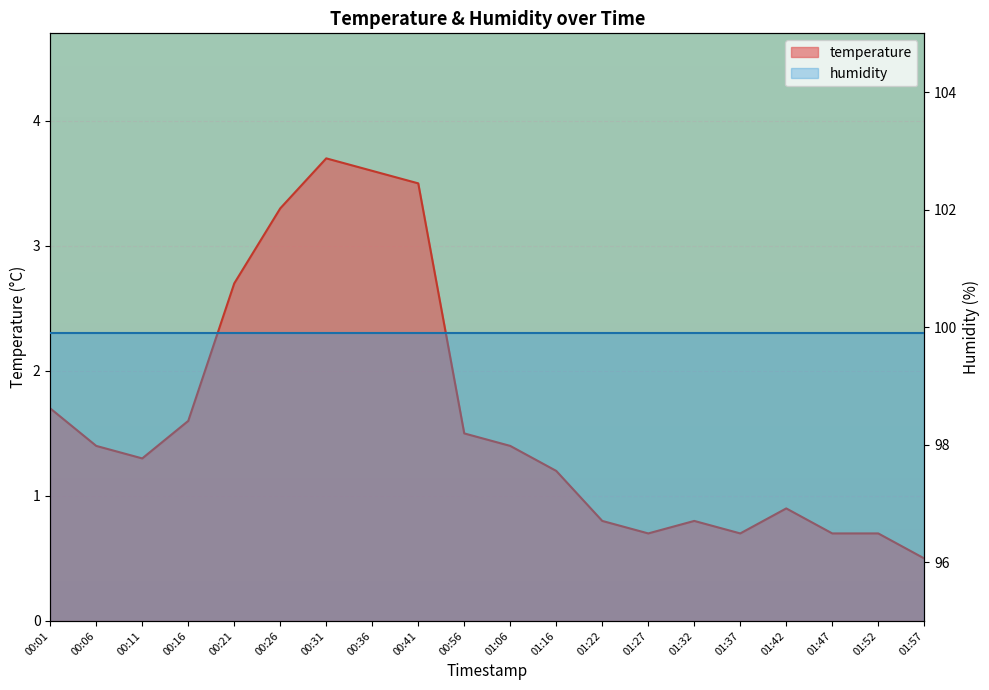

Does the chart display data point markers on the line(s)?

No